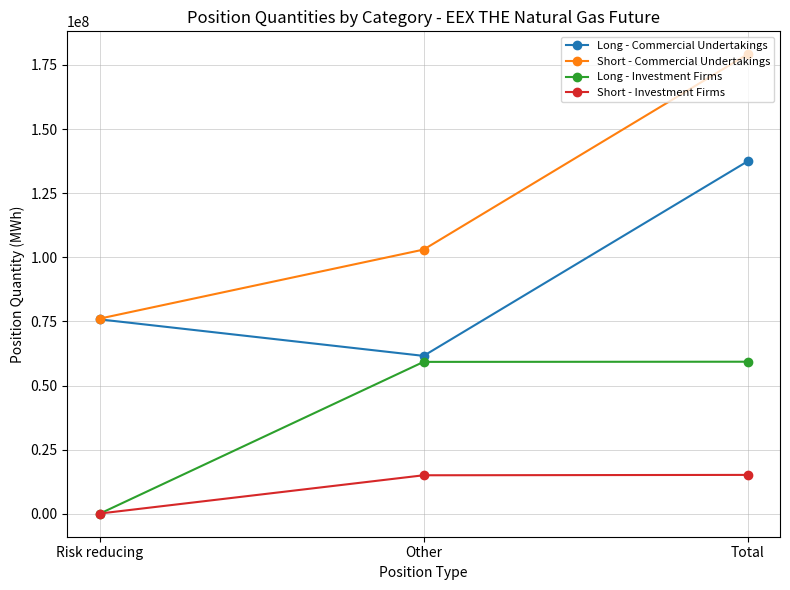

The value of Long - Investment Firms at Total is 82806354. True or false?

False